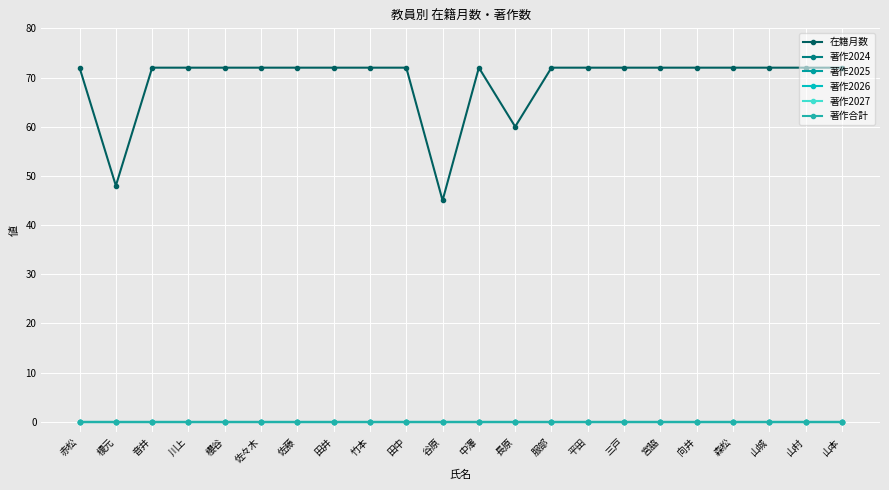

Reading right to left, list all the values displayed in this chart.

在籍月数: 山本=72	山村=72	山城=72	森松=72	向井=72	宮脇=72	三戸=72	平田=72	服部=72	長原=60	中澤=72	谷原=45	田中=72	竹本=72	田井=72	佐藤=72	佐々木=72	櫻谷=72	川上=72	音井=72	榎元=48	赤松=72
著作2024: 山本=0	山村=0	山城=0	森松=0	向井=0	宮脇=0	三戸=0	平田=0	服部=0	長原=0	中澤=0	谷原=0	田中=0	竹本=0	田井=0	佐藤=0	佐々木=0	櫻谷=0	川上=0	音井=0	榎元=0	赤松=0
著作2025: 山本=0	山村=0	山城=0	森松=0	向井=0	宮脇=0	三戸=0	平田=0	服部=0	長原=0	中澤=0	谷原=0	田中=0	竹本=0	田井=0	佐藤=0	佐々木=0	櫻谷=0	川上=0	音井=0	榎元=0	赤松=0
著作2026: 山本=0	山村=0	山城=0	森松=0	向井=0	宮脇=0	三戸=0	平田=0	服部=0	長原=0	中澤=0	谷原=0	田中=0	竹本=0	田井=0	佐藤=0	佐々木=0	櫻谷=0	川上=0	音井=0	榎元=0	赤松=0
著作2027: 山本=0	山村=0	山城=0	森松=0	向井=0	宮脇=0	三戸=0	平田=0	服部=0	長原=0	中澤=0	谷原=0	田中=0	竹本=0	田井=0	佐藤=0	佐々木=0	櫻谷=0	川上=0	音井=0	榎元=0	赤松=0
著作合計: 山本=0	山村=0	山城=0	森松=0	向井=0	宮脇=0	三戸=0	平田=0	服部=0	長原=0	中澤=0	谷原=0	田中=0	竹本=0	田井=0	佐藤=0	佐々木=0	櫻谷=0	川上=0	音井=0	榎元=0	赤松=0